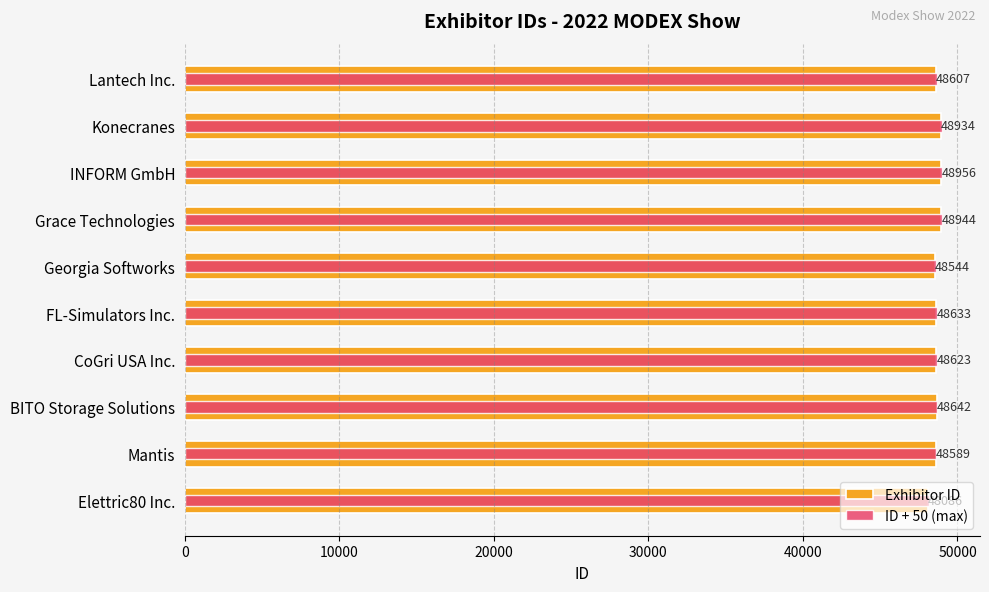

How many bars are there in each group?

2